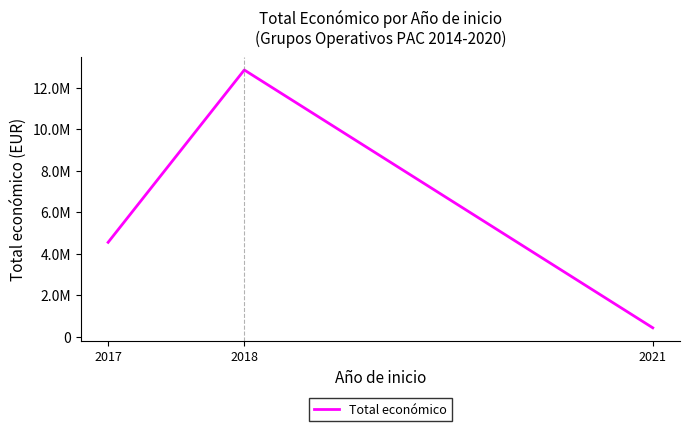

Does the chart display data point markers on the line(s)?

No